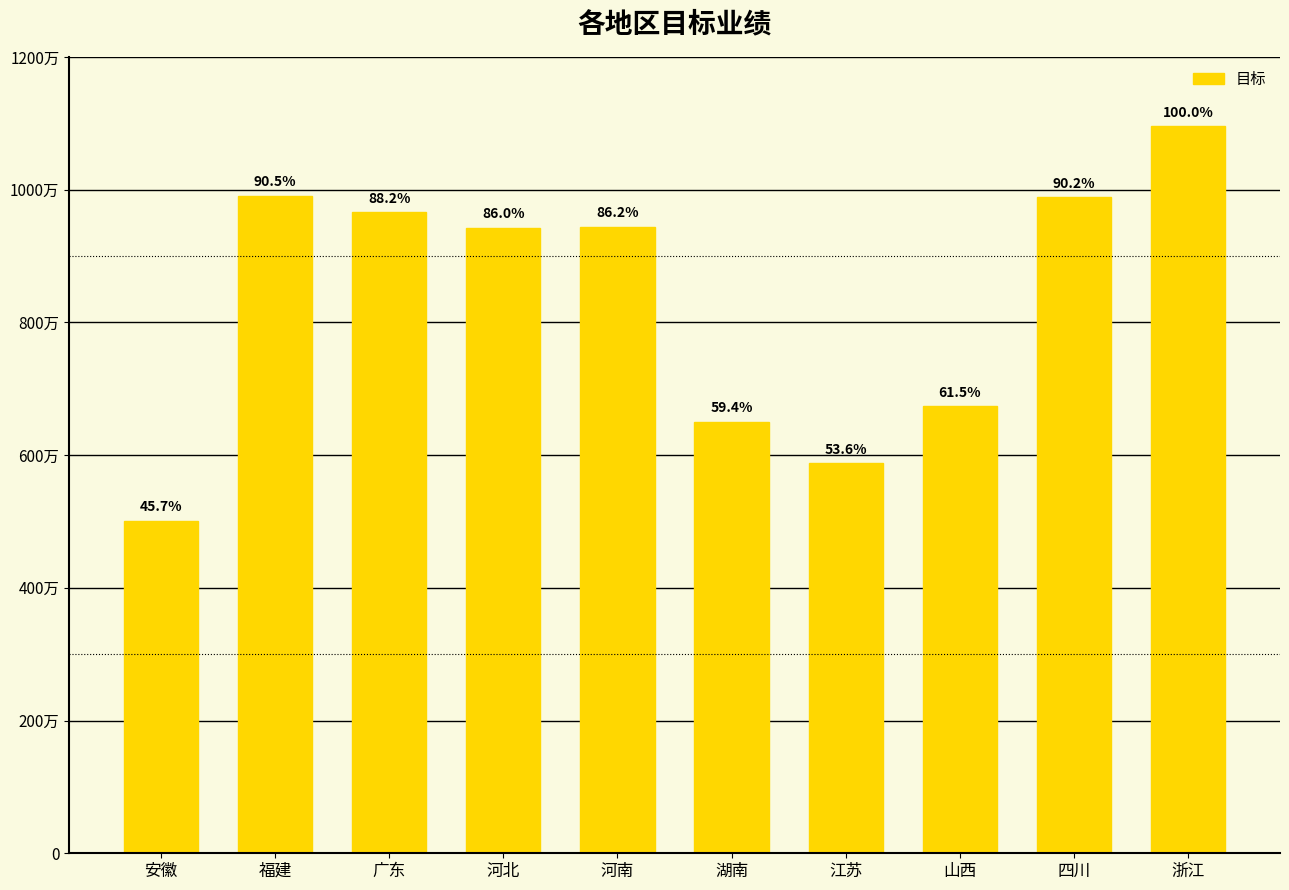

Which label corresponds to the largest value in the chart?

浙江